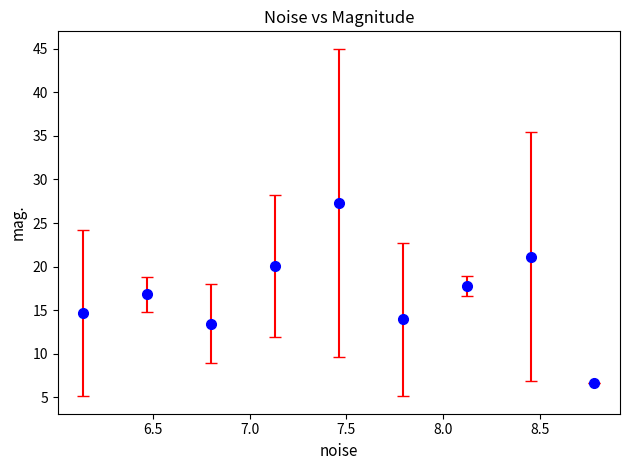

What is the difference between the maximum and minimum values?

20.6